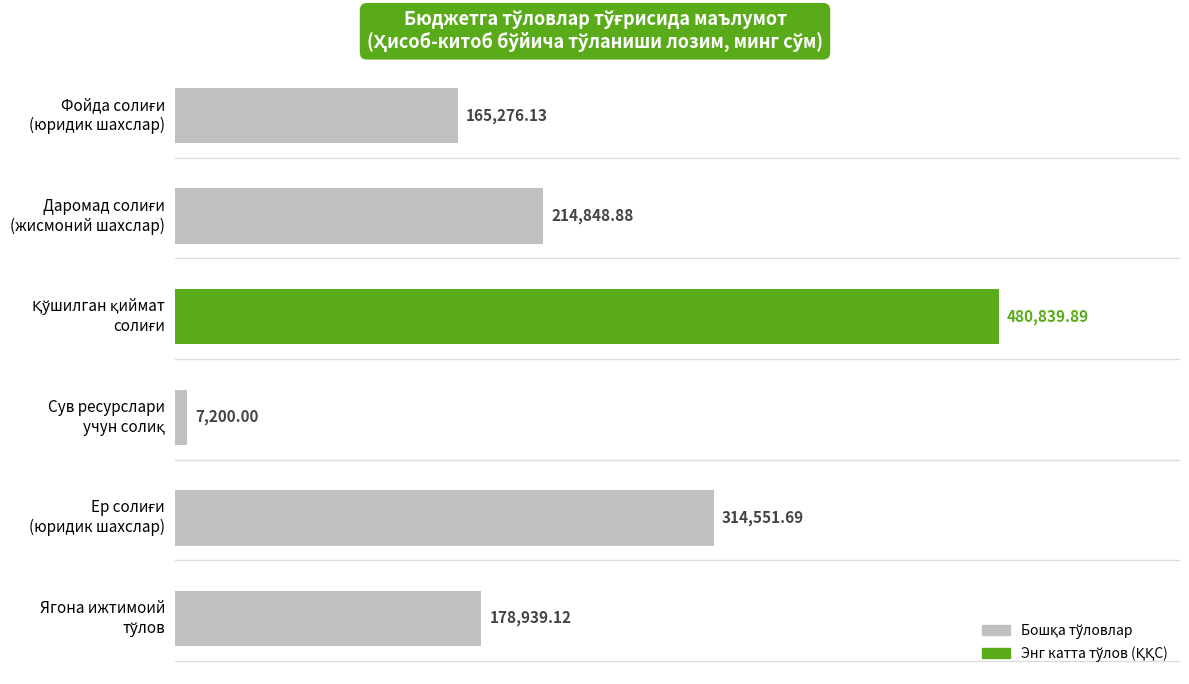

What is the sum of all values?

1361655.7